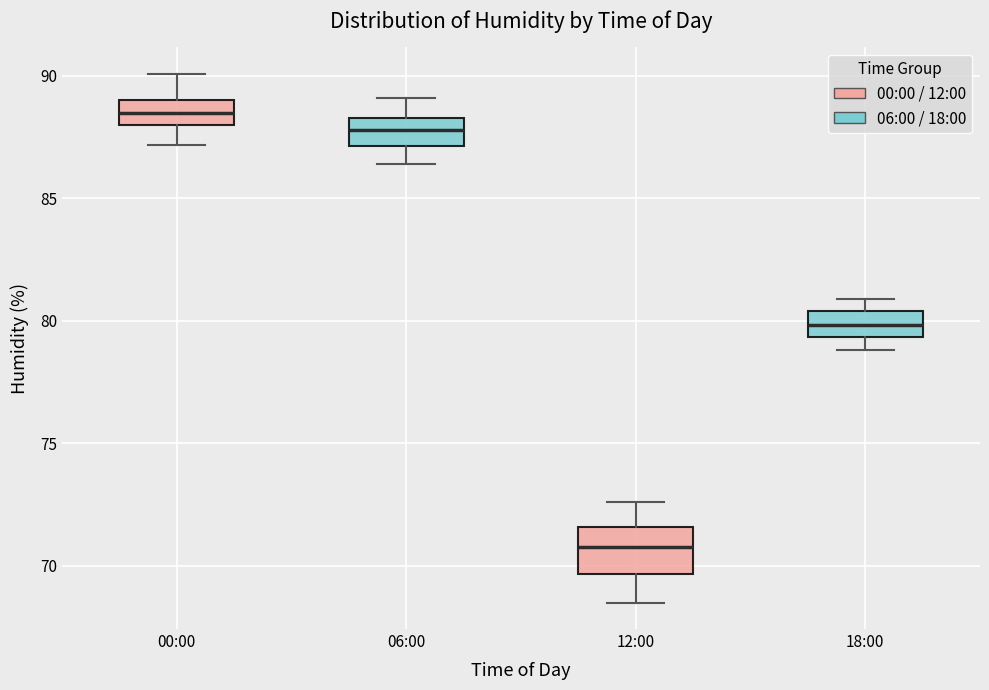

Where does the lower whisker of the box for 06:00 end on the y-axis? The values are not printed on the chart, so give them approximately, as read against the axis.

86.5